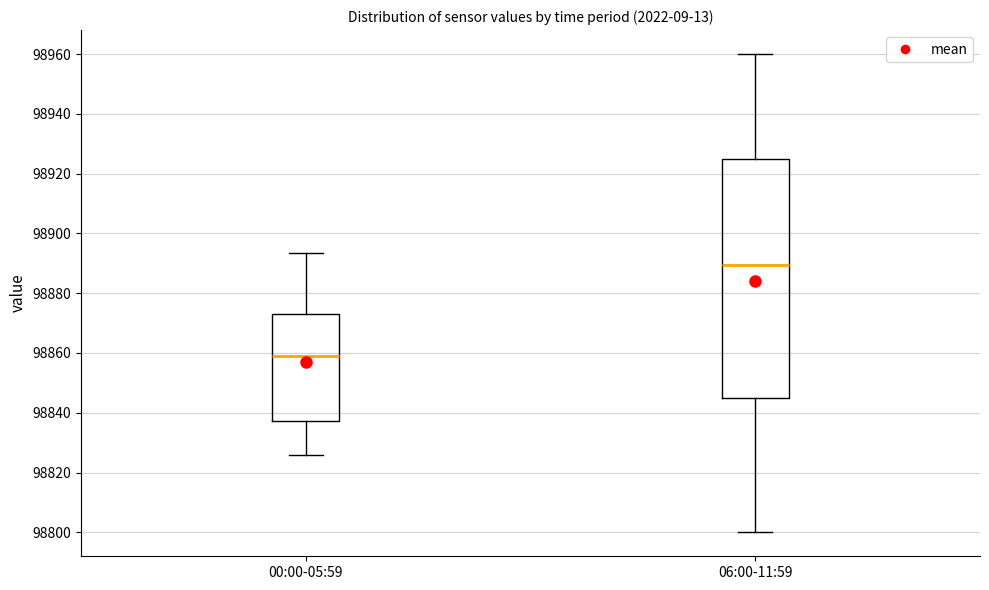

Where does the median line of the box for 00:00-05:59 sit on the y-axis? The values are not printed on the chart, so give them approximately, as read against the axis.

98860